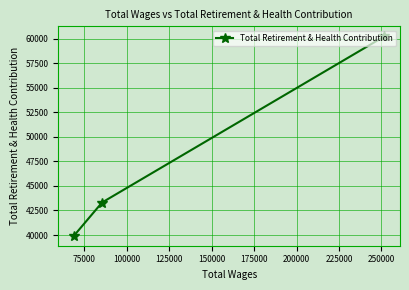

What is the greatest value displayed?

60250